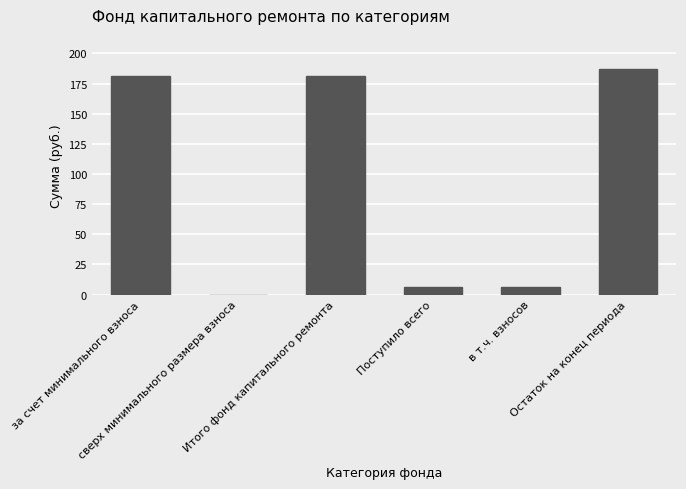

Is it true that the value at Поступило всего is 6.0?

True